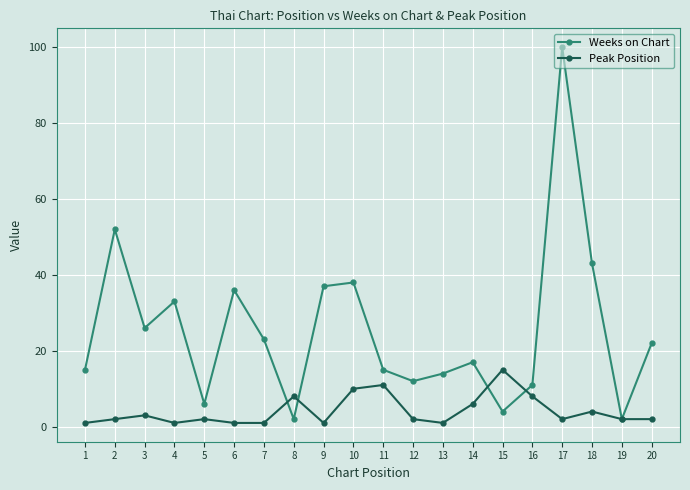

How many data points in Weeks on Chart are less than 22?

10